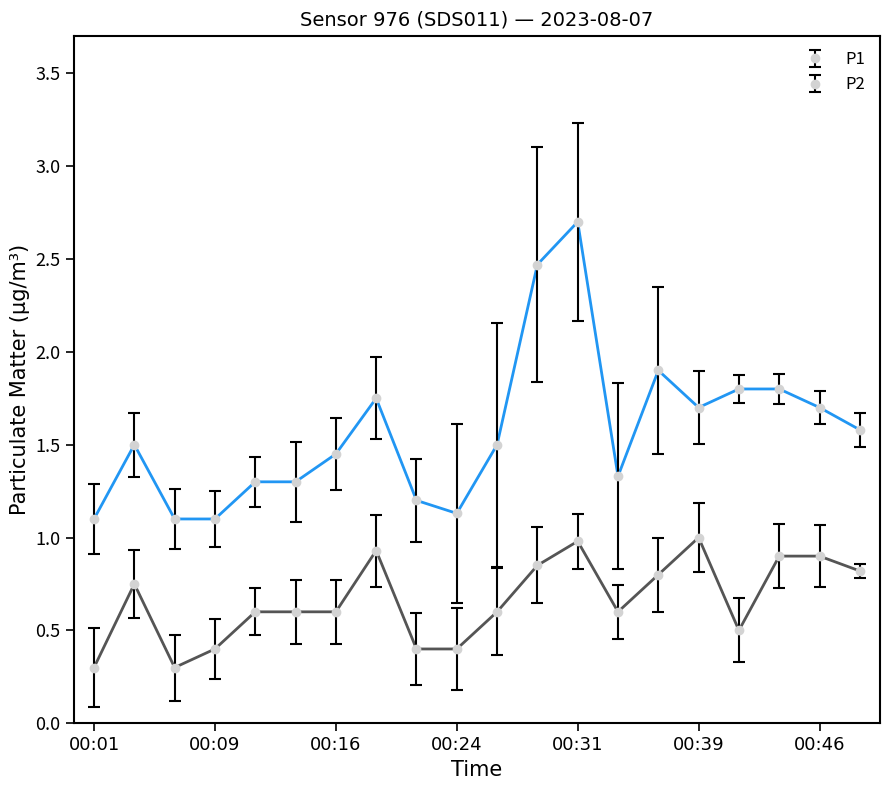

Is this an area chart (filled region under the line)?

No